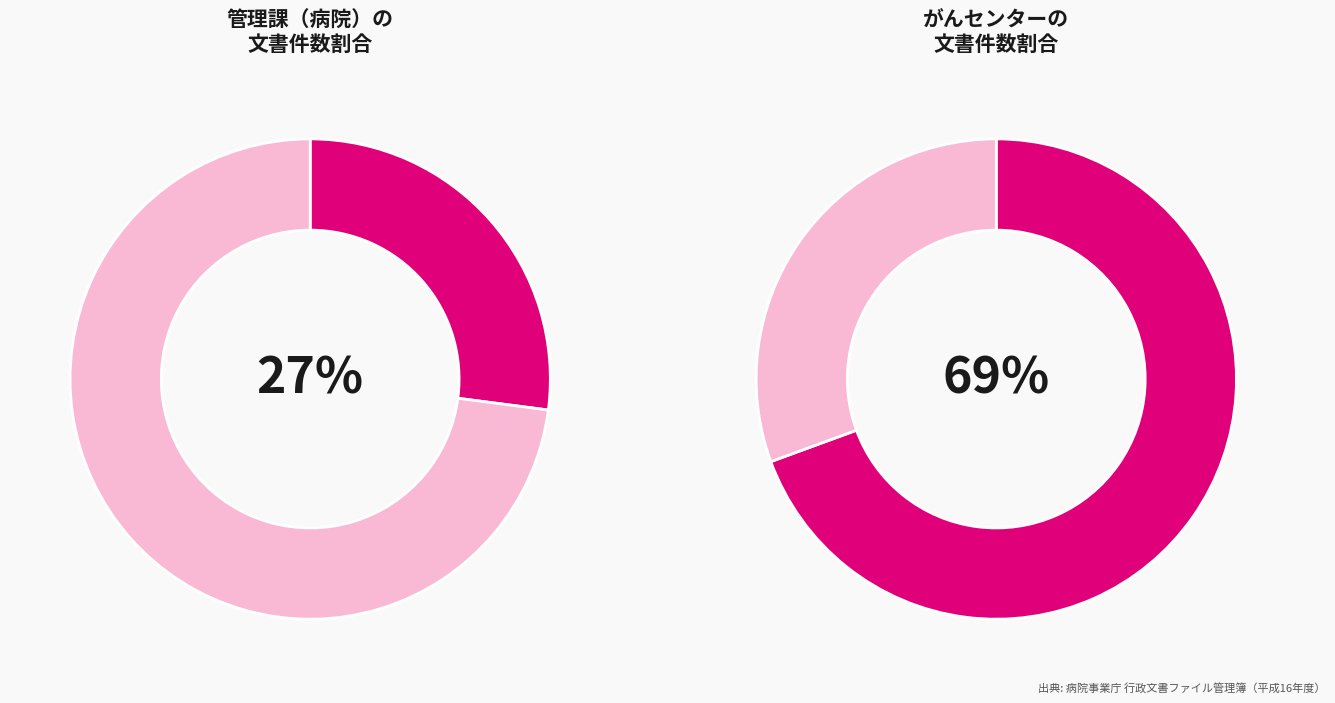

To the nearest percent, what percentage of the pie is （病院事業庁）管理課（病院）?

27%